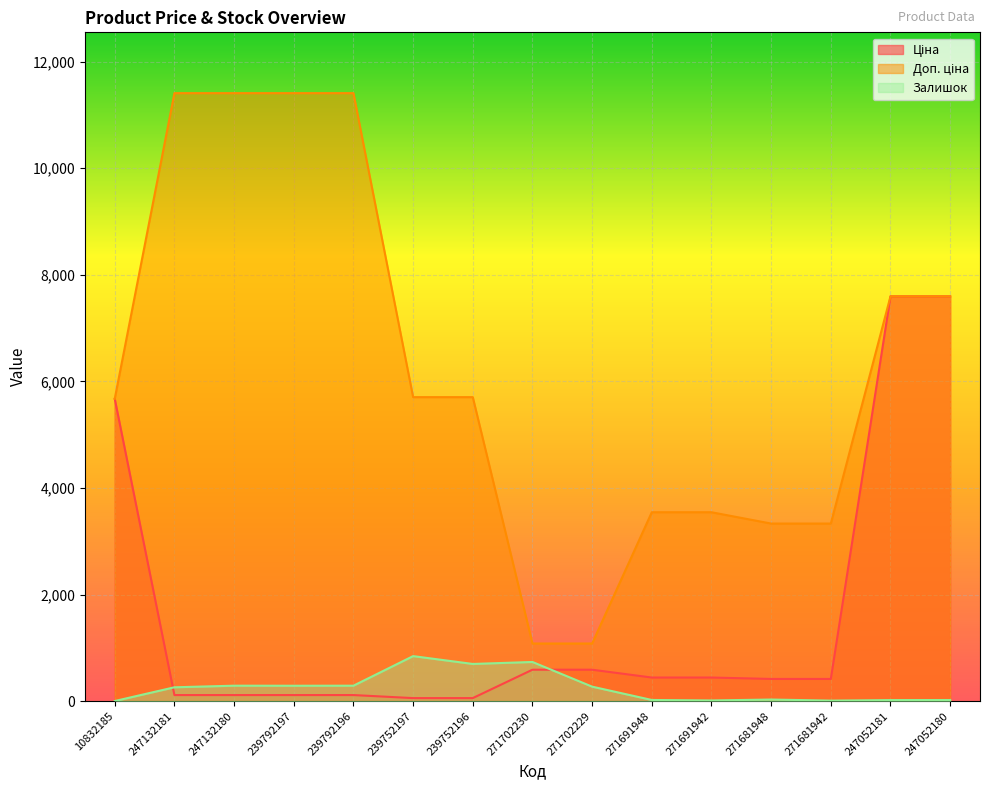

What value does the Ціна series have at 247132181?

114.1